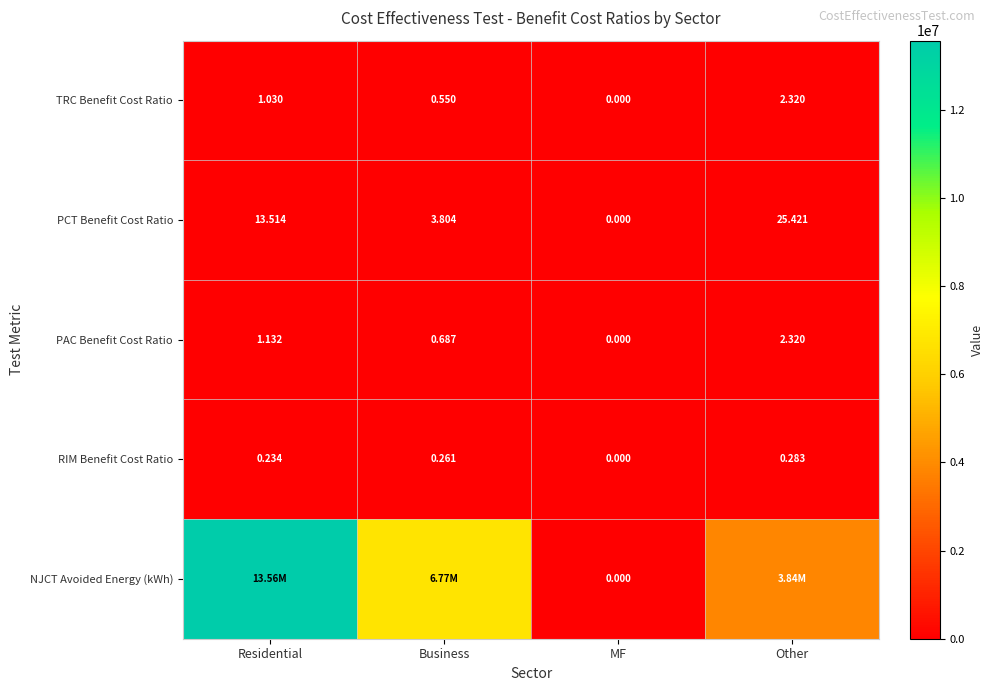

Where is PAC Benefit Cost Ratio nearest to the value 1?

Residential